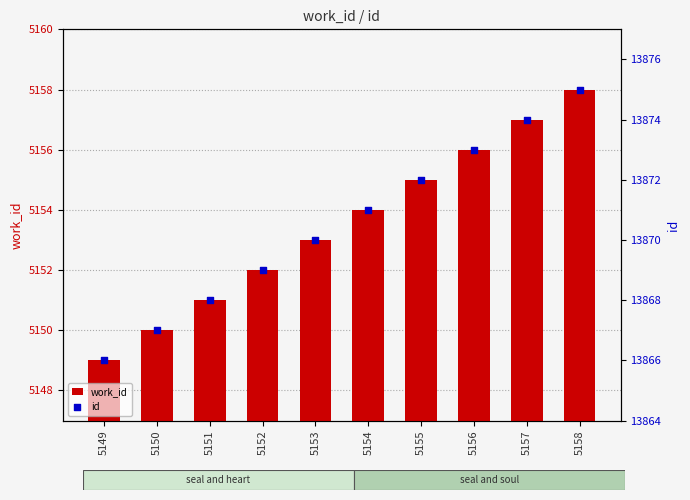

At which category is the sum across all series the highest?

5158